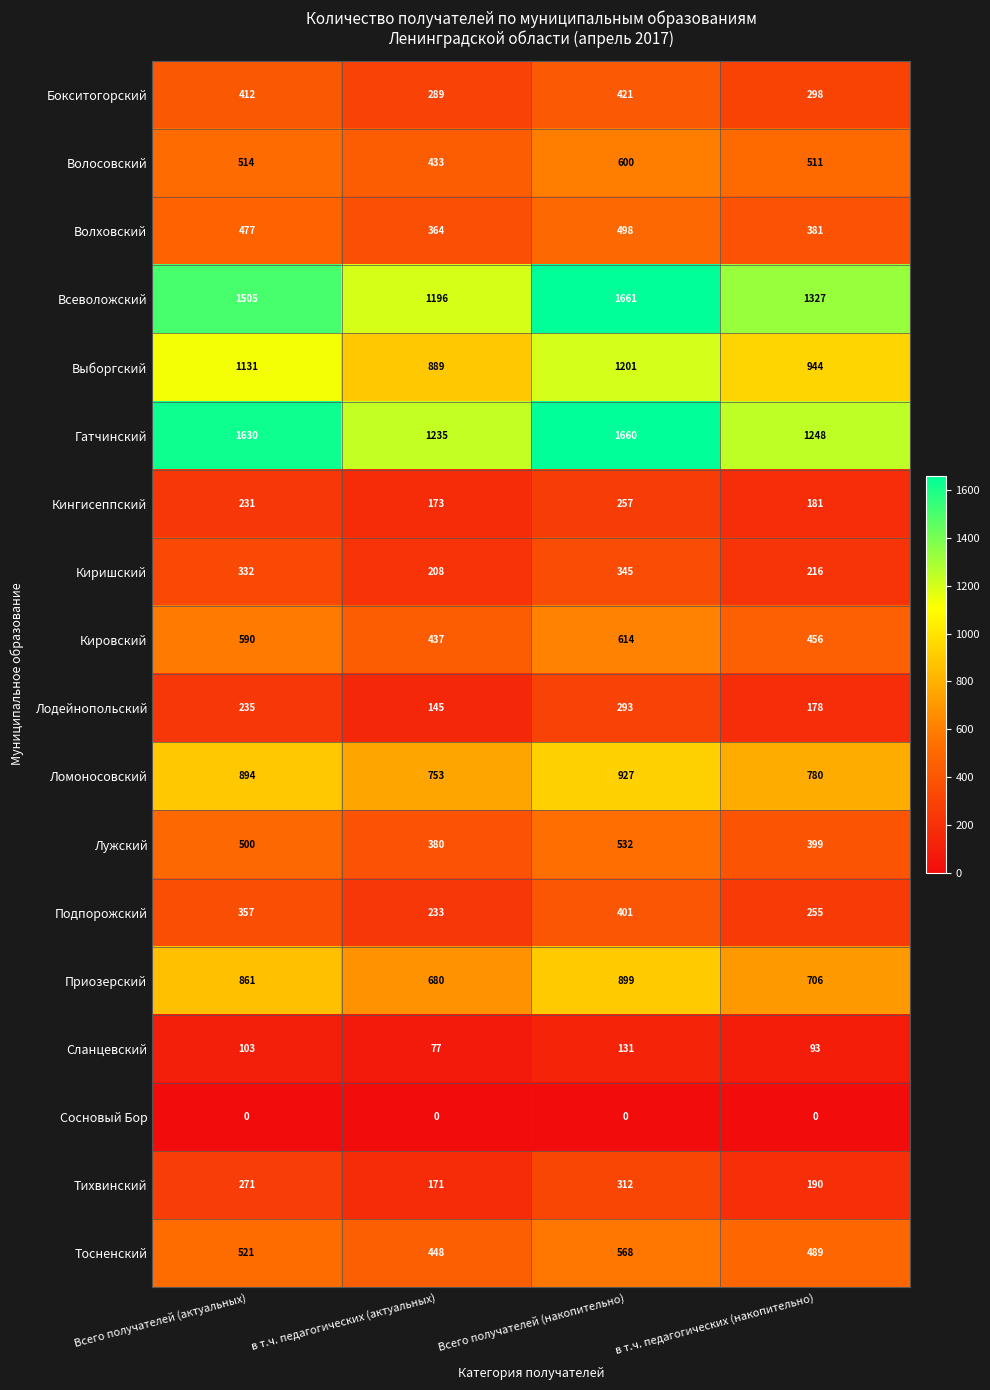

What is the sum of all Приозерский values?

3146